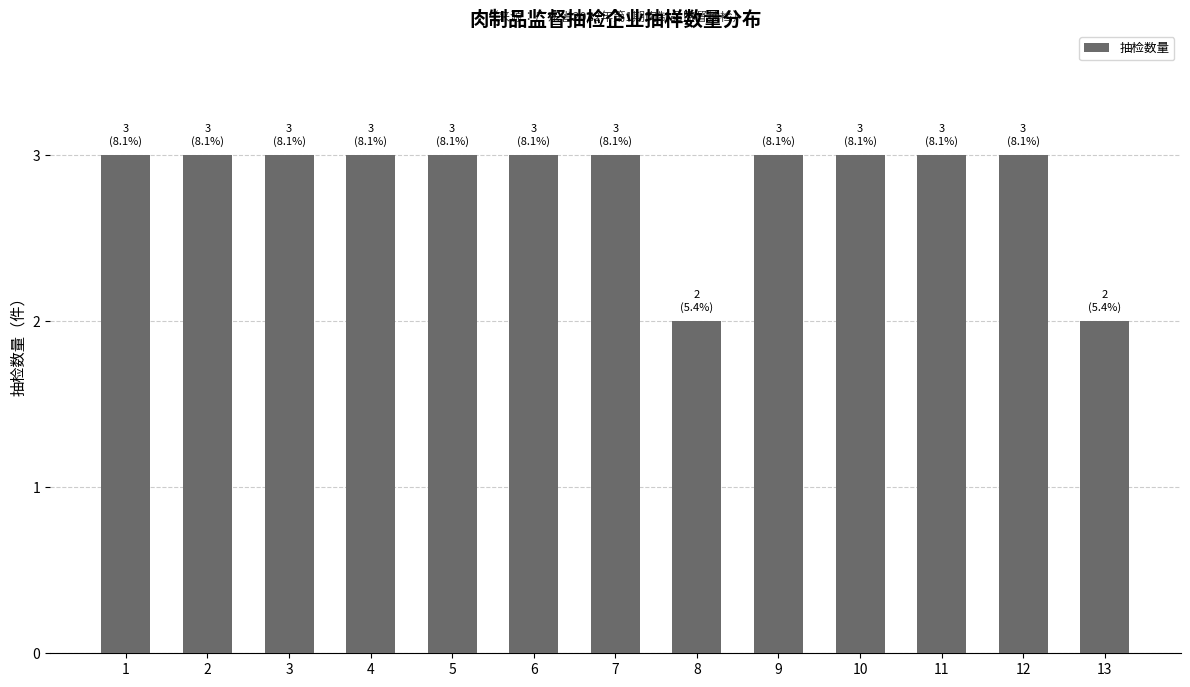

The value at 9 is 5. True or false?

False